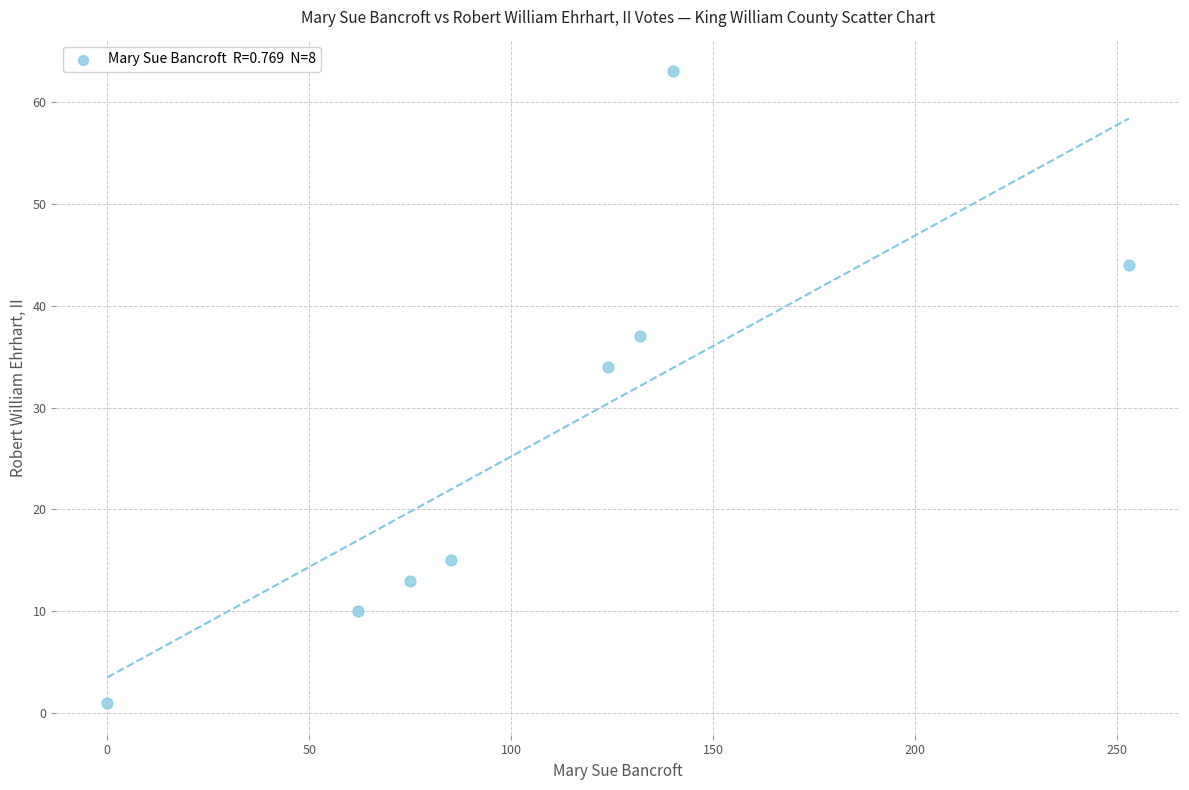

What is the range of X values (max minus min)?

253